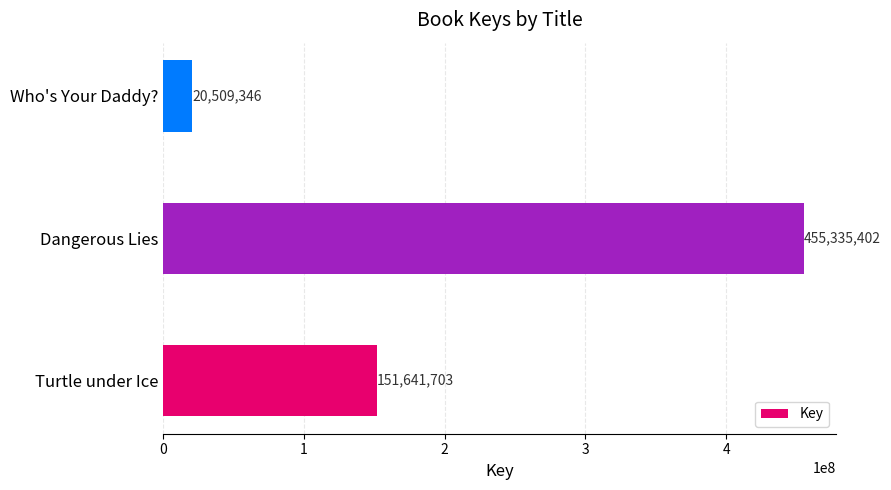

Is it true that the value at Turtle under Ice is 250028384?

False